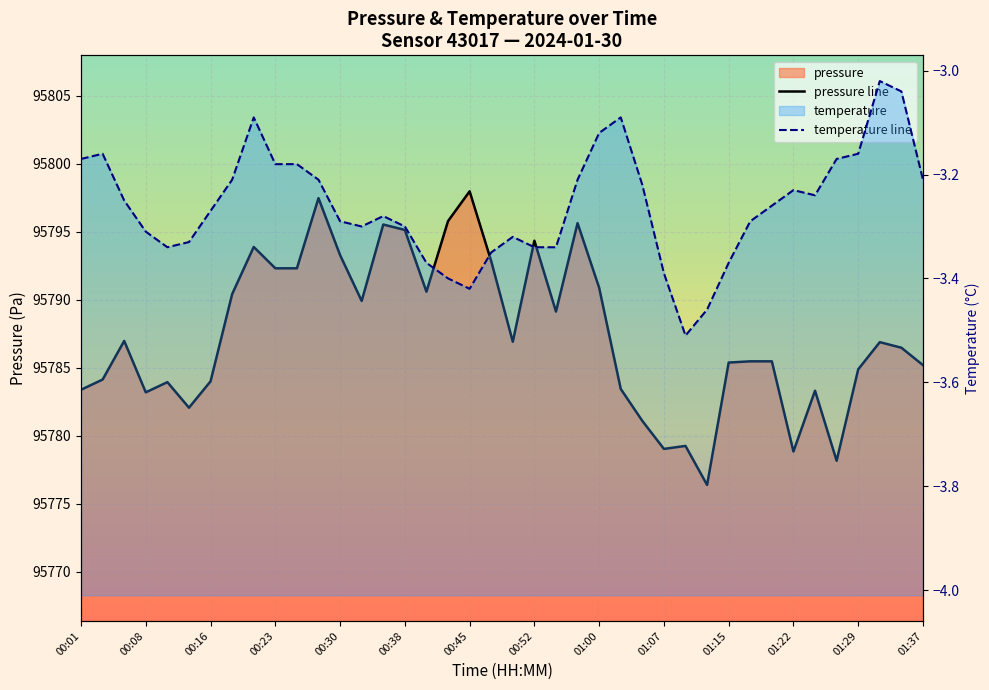

What is the minimum value shown in the chart?

95776.4